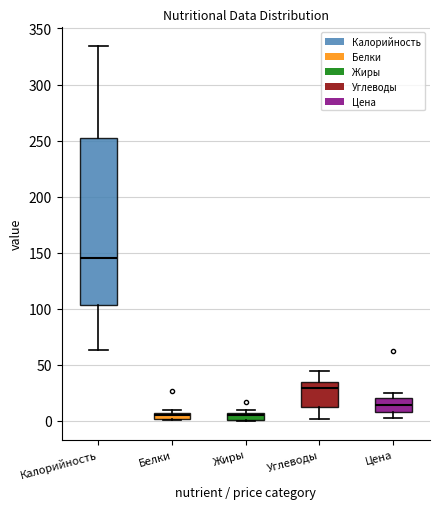

Comparing the boxes themselves (not the whiskers), which one is the tallest?

Калорийность